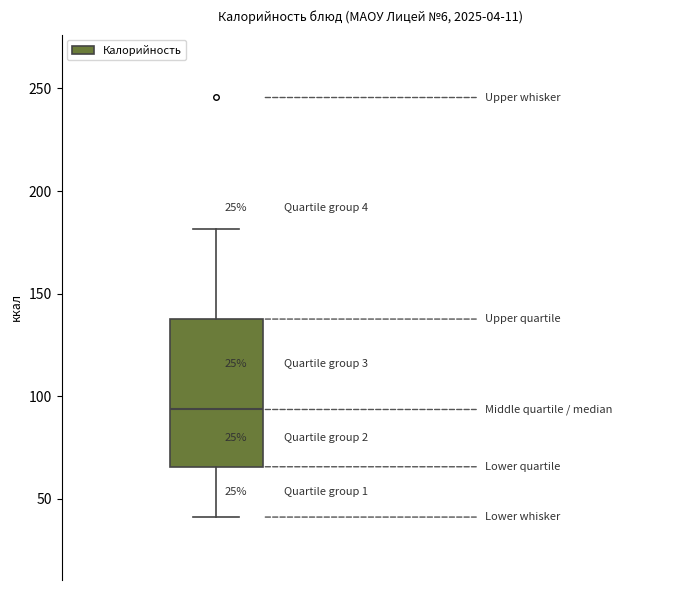

Where does the median line of the box sit on the y-axis? The values are not printed on the chart, so give them approximately, as read against the axis.

95